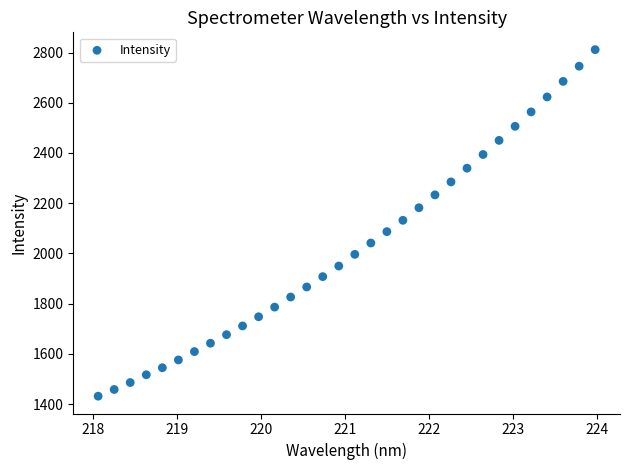

What is the range of Y values (max minus min)?

1379.5